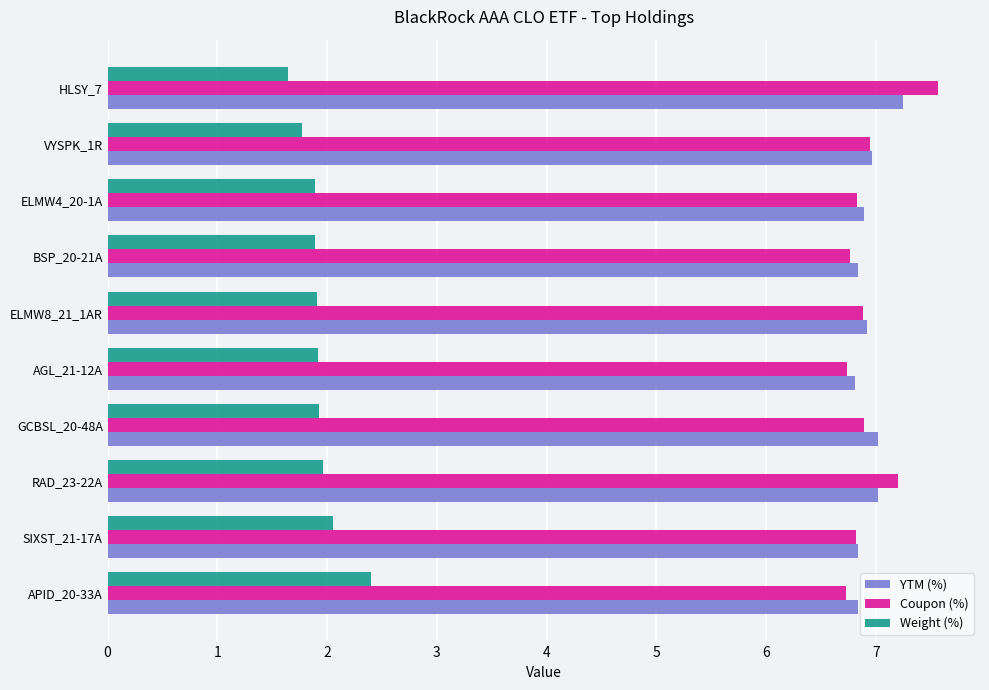

At how many categories does at least one series exceed 6?

10